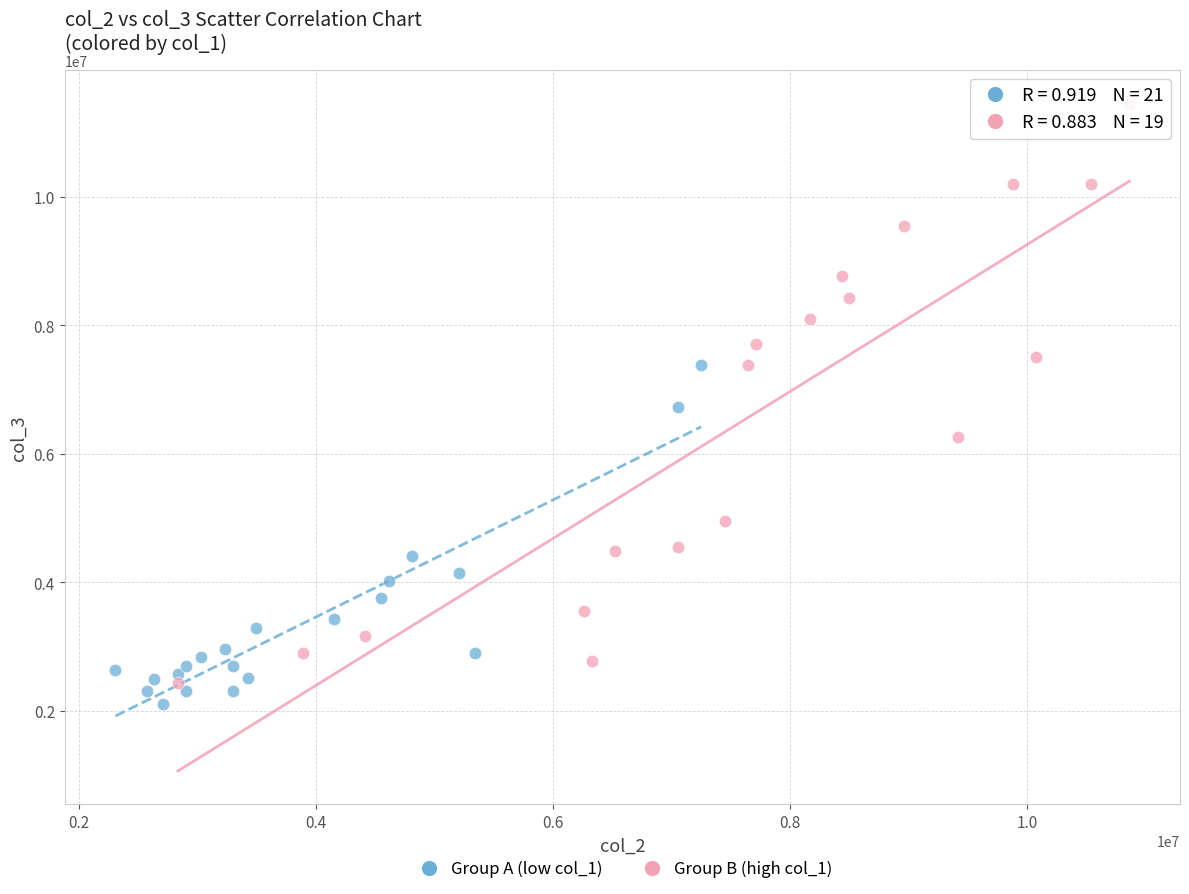

Which series contains the highest Y value?

Group B (high col_1)